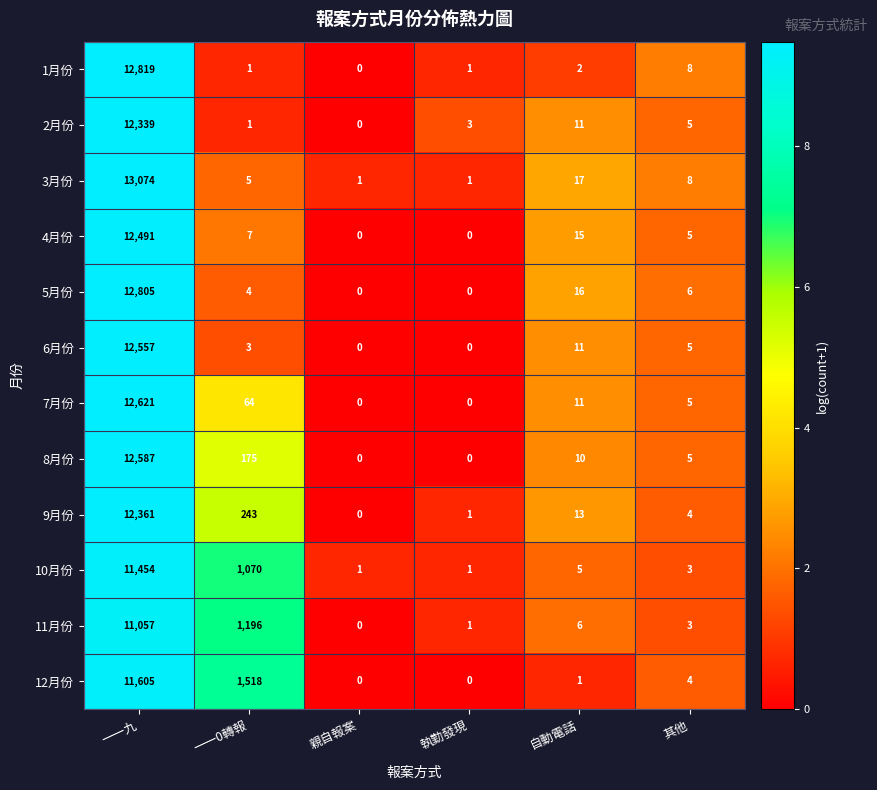

At 一一九, list the series in order from smallest to largest.

11月份, 10月份, 12月份, 2月份, 9月份, 4月份, 6月份, 8月份, 7月份, 5月份, 1月份, 3月份